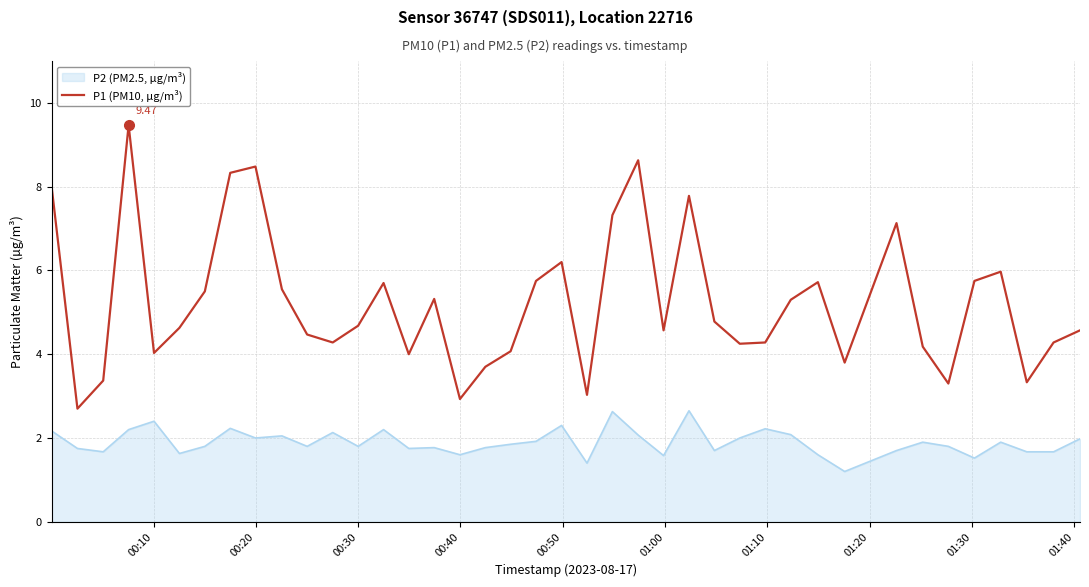

Which series has the largest range (max minus min)?

P1 (PM10, µg/m³)